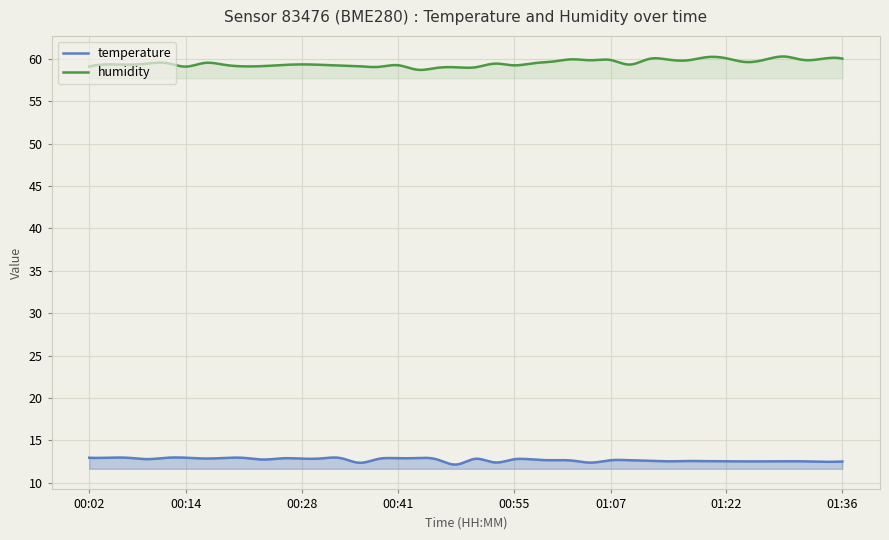

What is the value of the temperature point at the 33rd from the left?

12.6